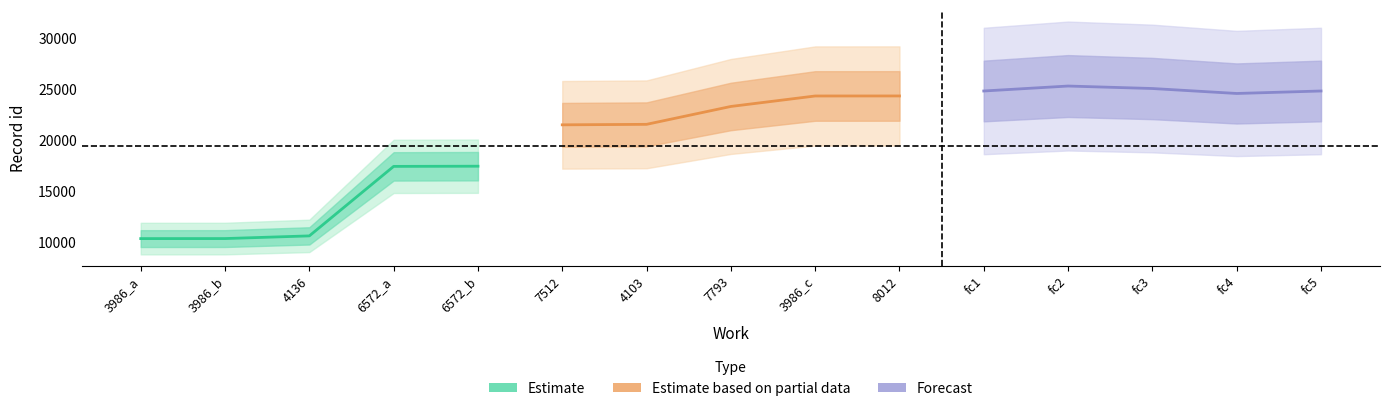

Where is Estimate nearest to the value 13911?

4136